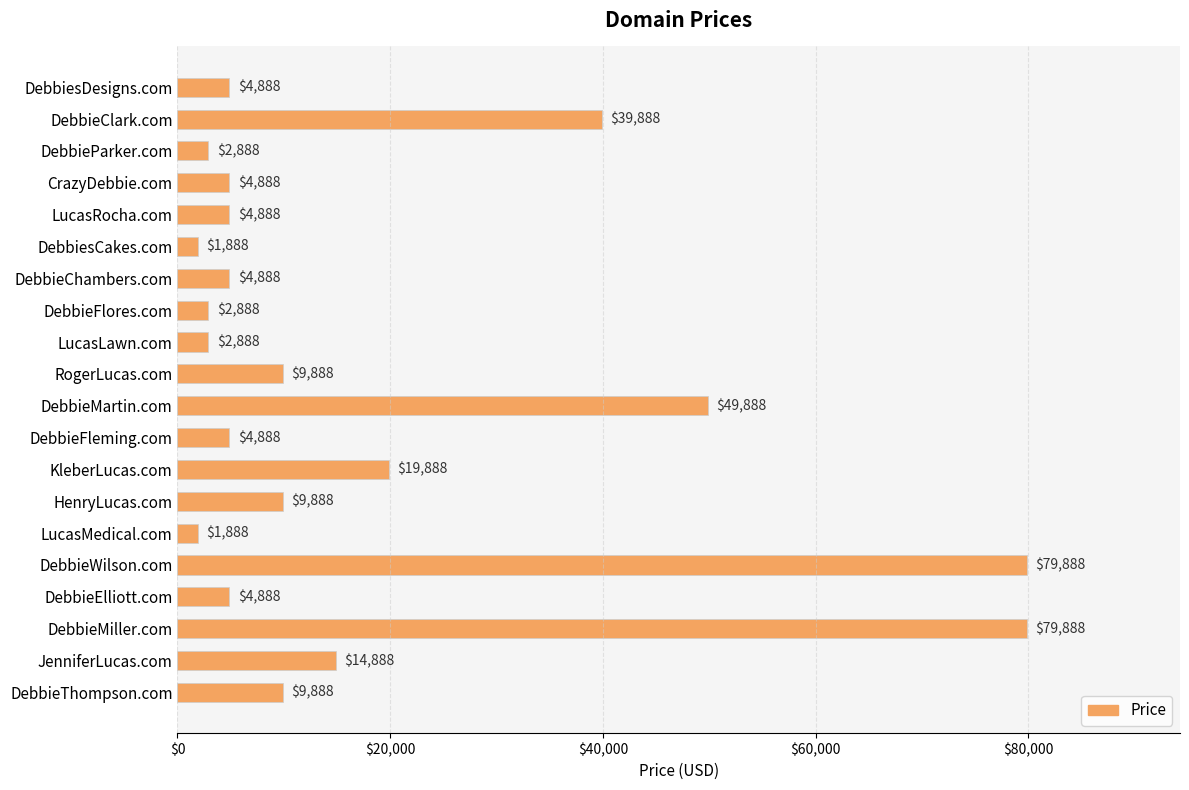

The chart shows a value of 79888 at DebbieWilson.com. True or false?

True